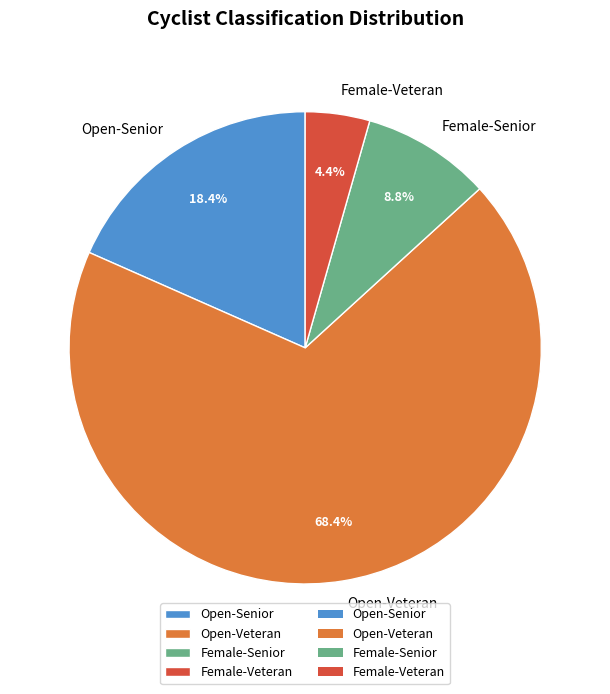

Is the sum of Female-Senior and Female-Veteran greater than half?

No